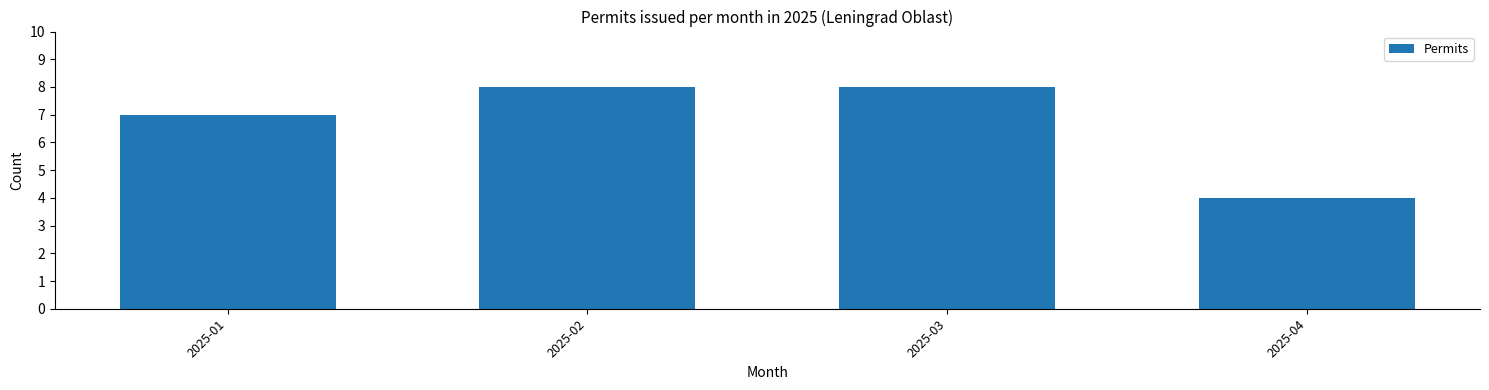

Reading left to right, what are all the values shown in this chart?

7	8	8	4